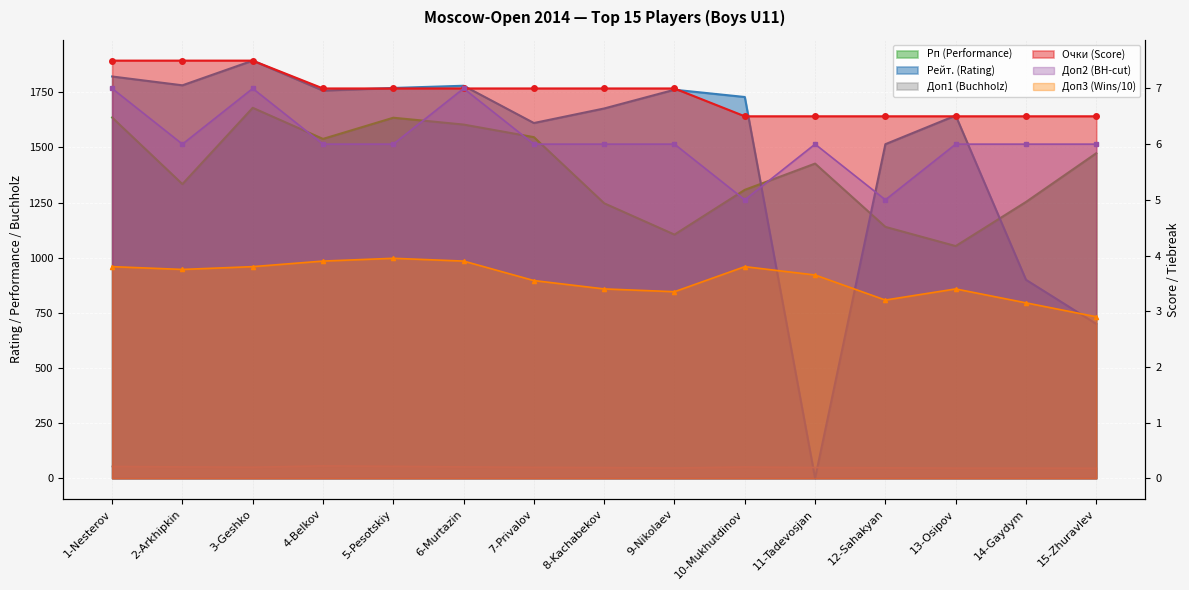

How many distinct data groups are displayed?

6